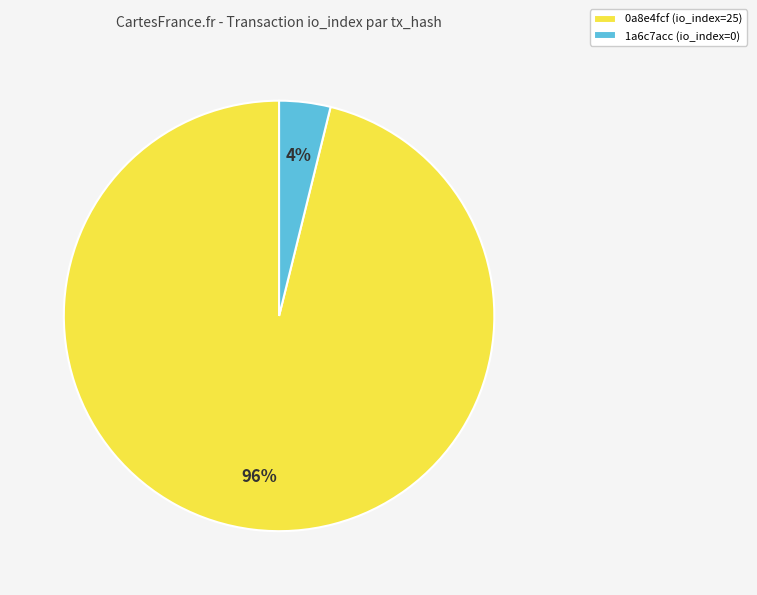

Rank the categories by value from lowest to highest.

1a6c7acc (io_index=0), 0a8e4fcf (io_index=25)